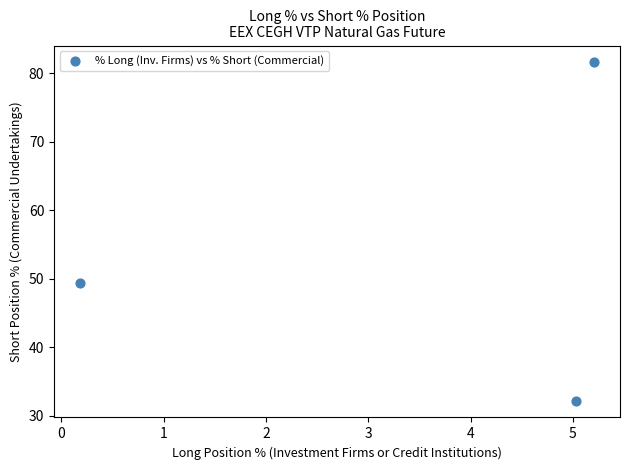

What is the range of Y values (max minus min)?

49.3